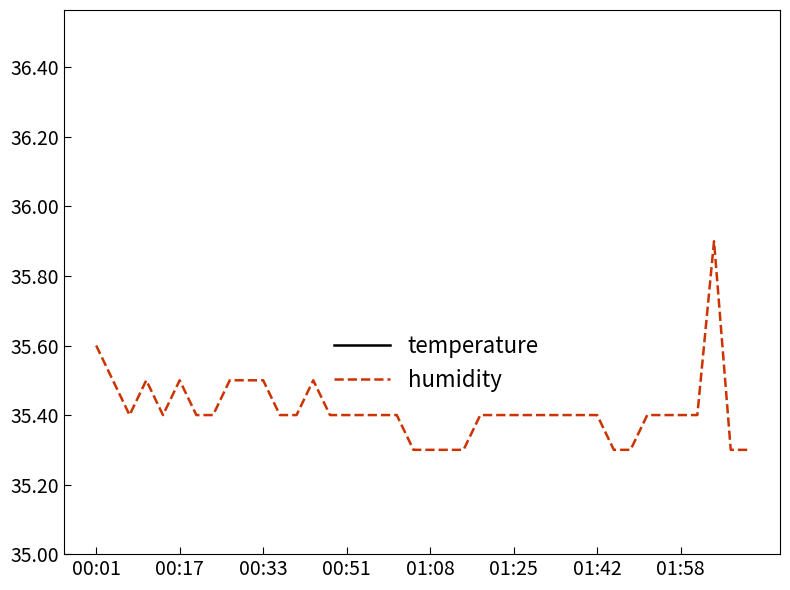

How many interior local valleys does the temperature series have?

3